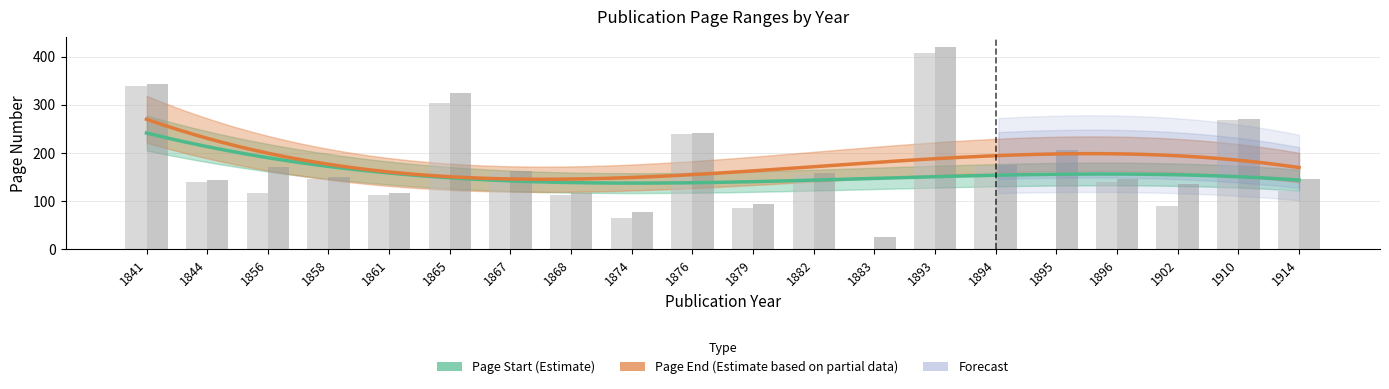

What is the value of the Page End bar at the 5th from the left?

117